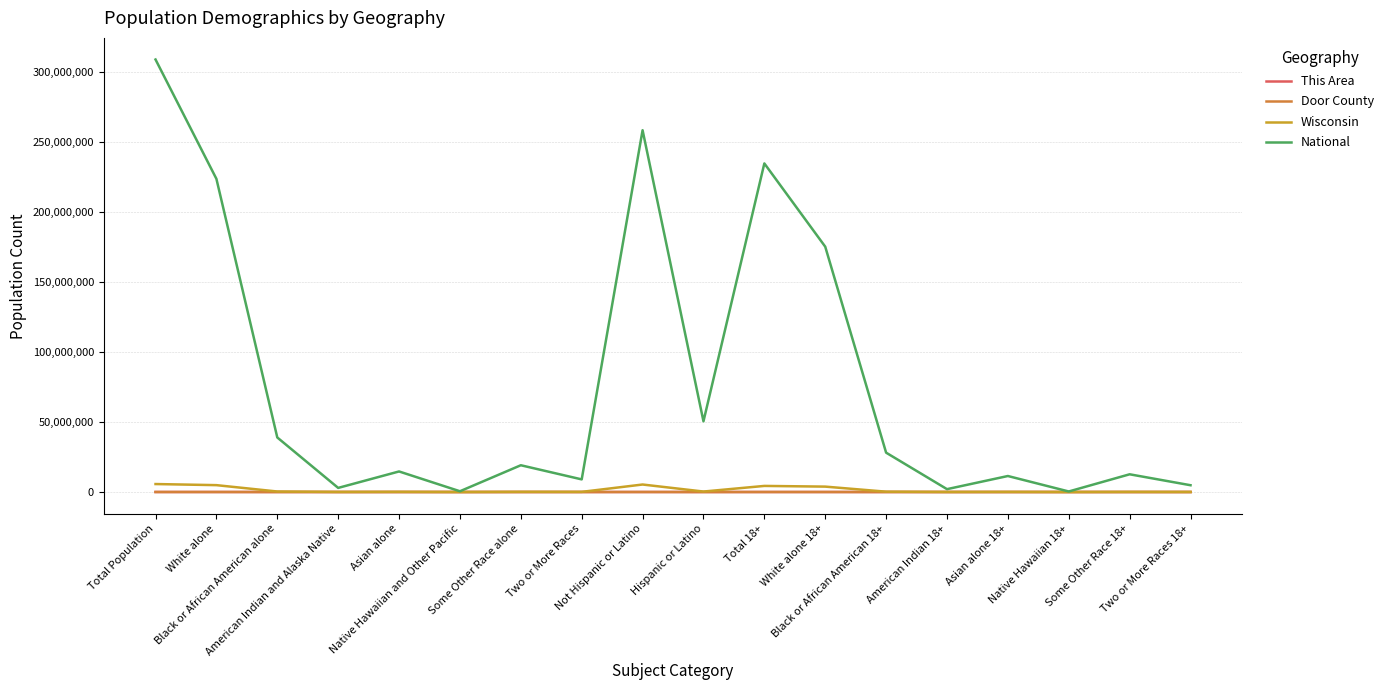

At how many categories does at least one series exceed 282189631?

1